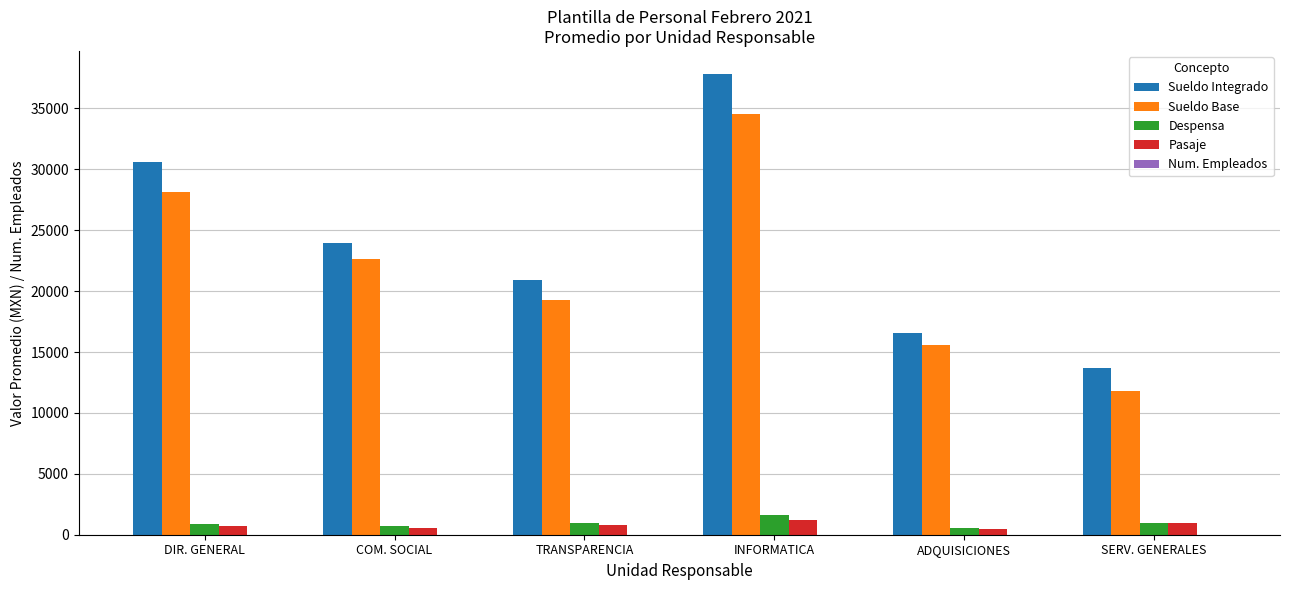

What is the maximum value for Sueldo Base?

34521